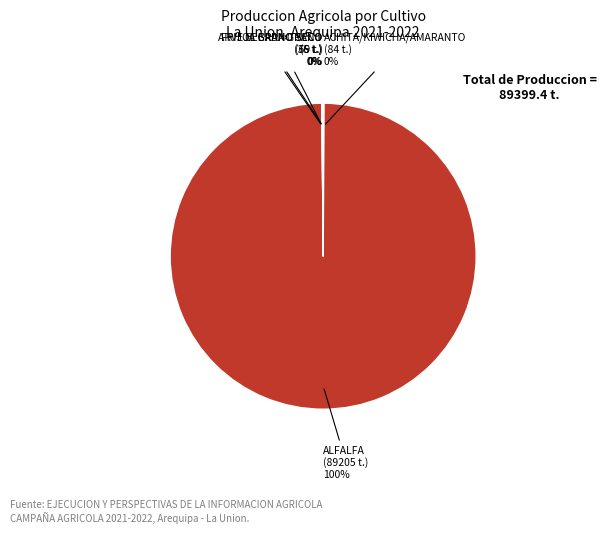

Is there a majority slice in this chart?

Yes